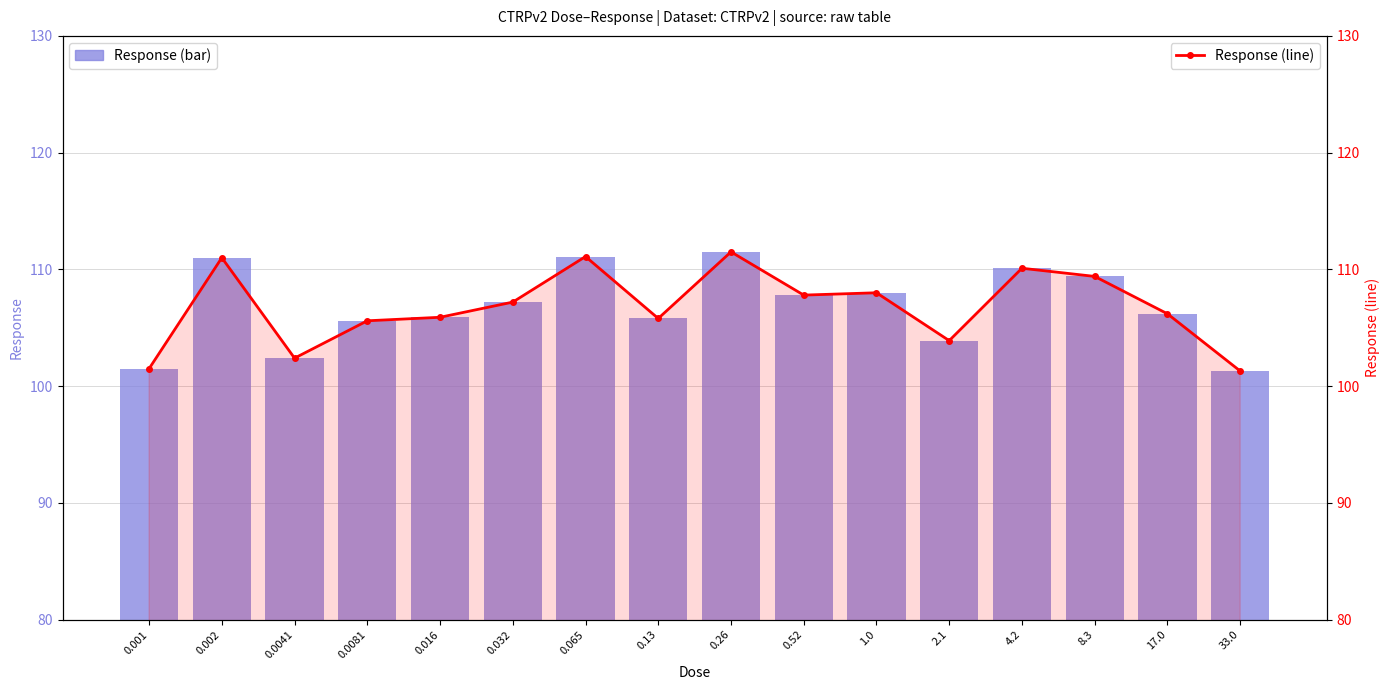

Reading left to right, transcribe all the data shown in this chart.

Response: 101.5	111.0	102.4	105.6	105.9	107.2	111.1	105.8	111.5	107.8	108.0	103.9	110.1	109.4	106.2	101.3
Response (line): 101.5	111.0	102.4	105.6	105.9	107.2	111.1	105.8	111.5	107.8	108.0	103.9	110.1	109.4	106.2	101.3